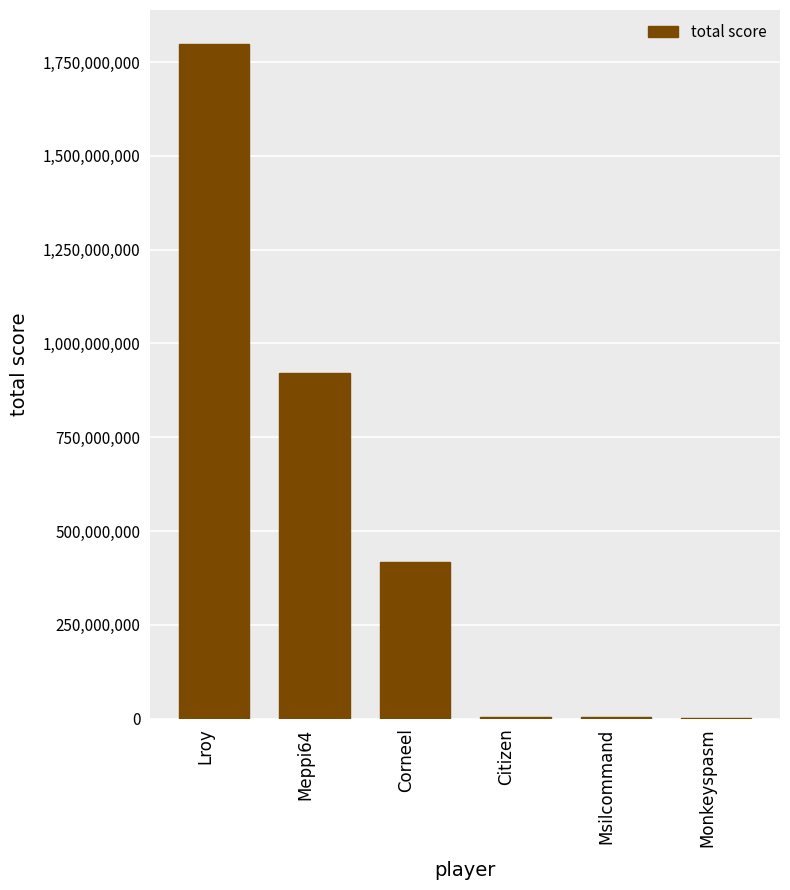

What is the change in value from Corneel to Monkeyspasm?

-417207370